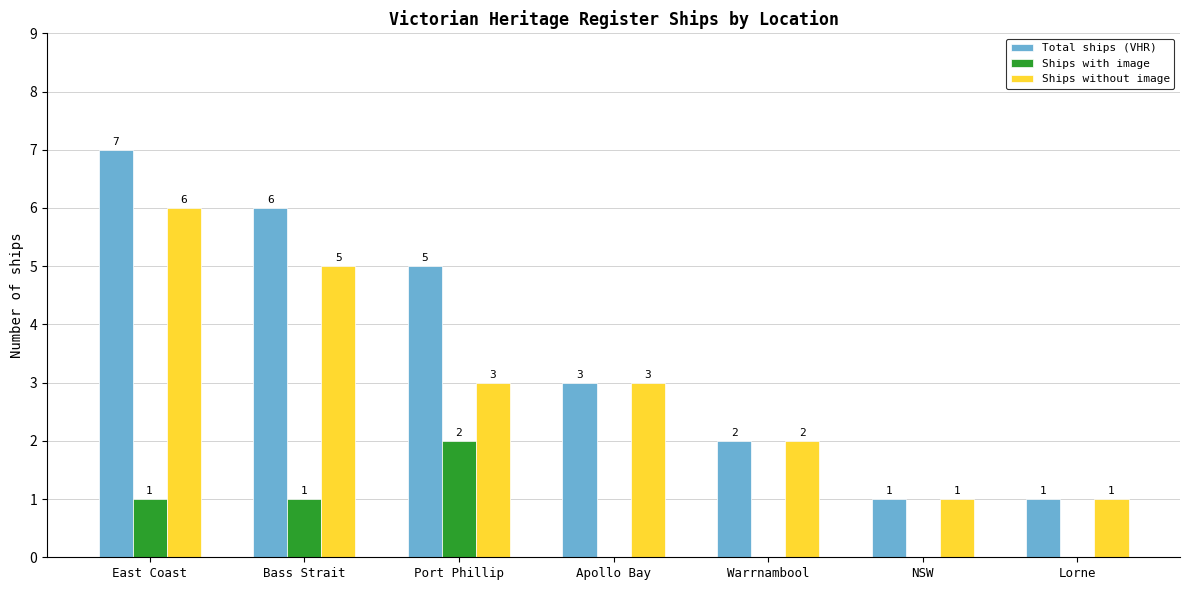

Count the Ships with image values in the range 0 to 1.

6